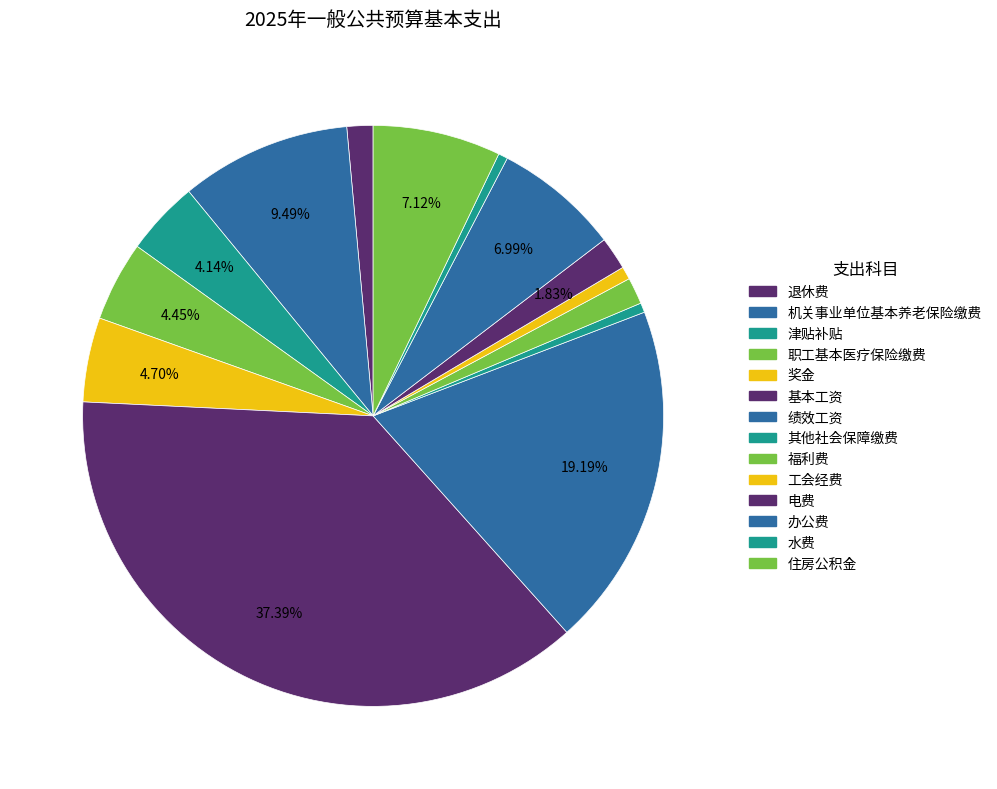

Does any single category account for the majority?

No